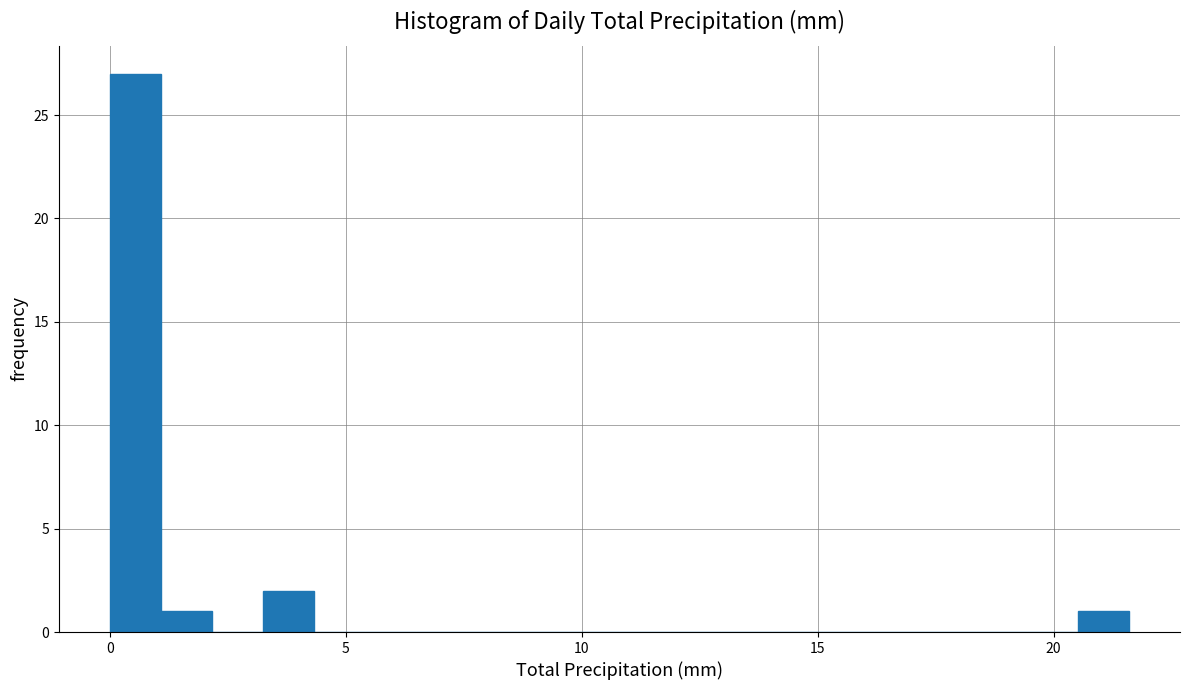

Read against the x-axis, roughly where is the centre of the tallest bar?

0.5